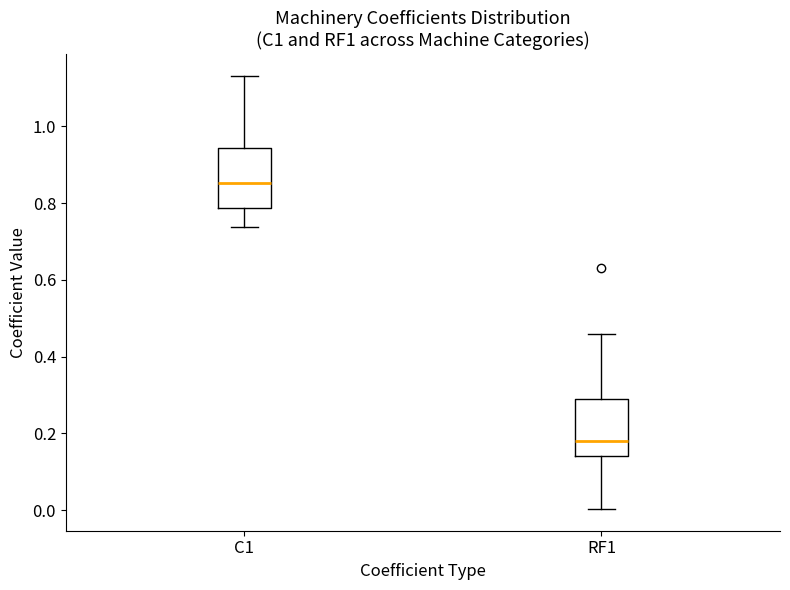

Which box's median line is the lowest?

RF1